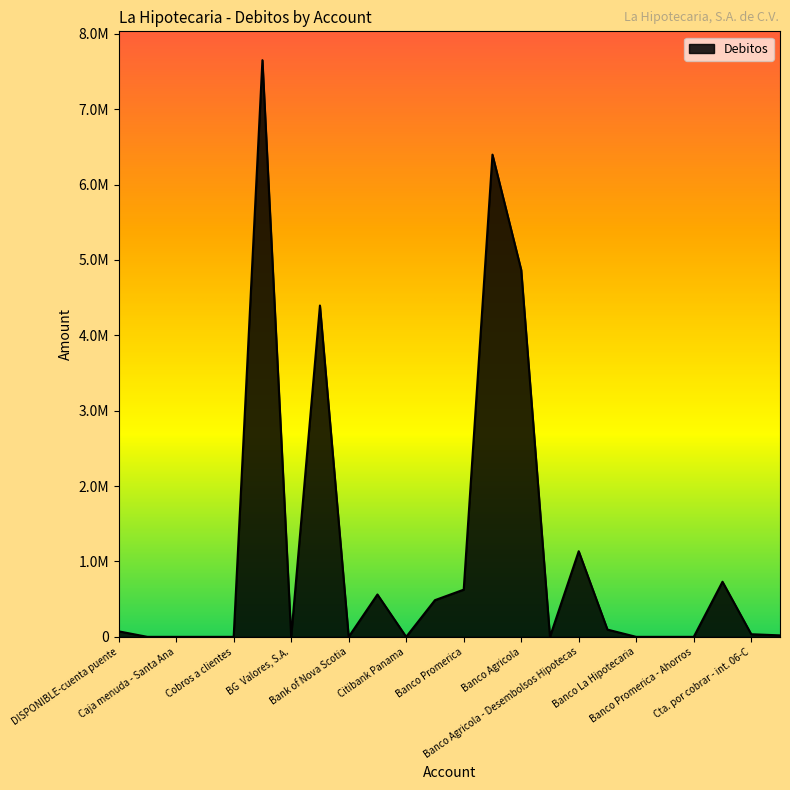

What is the maximum value shown in the chart?

7650621.7